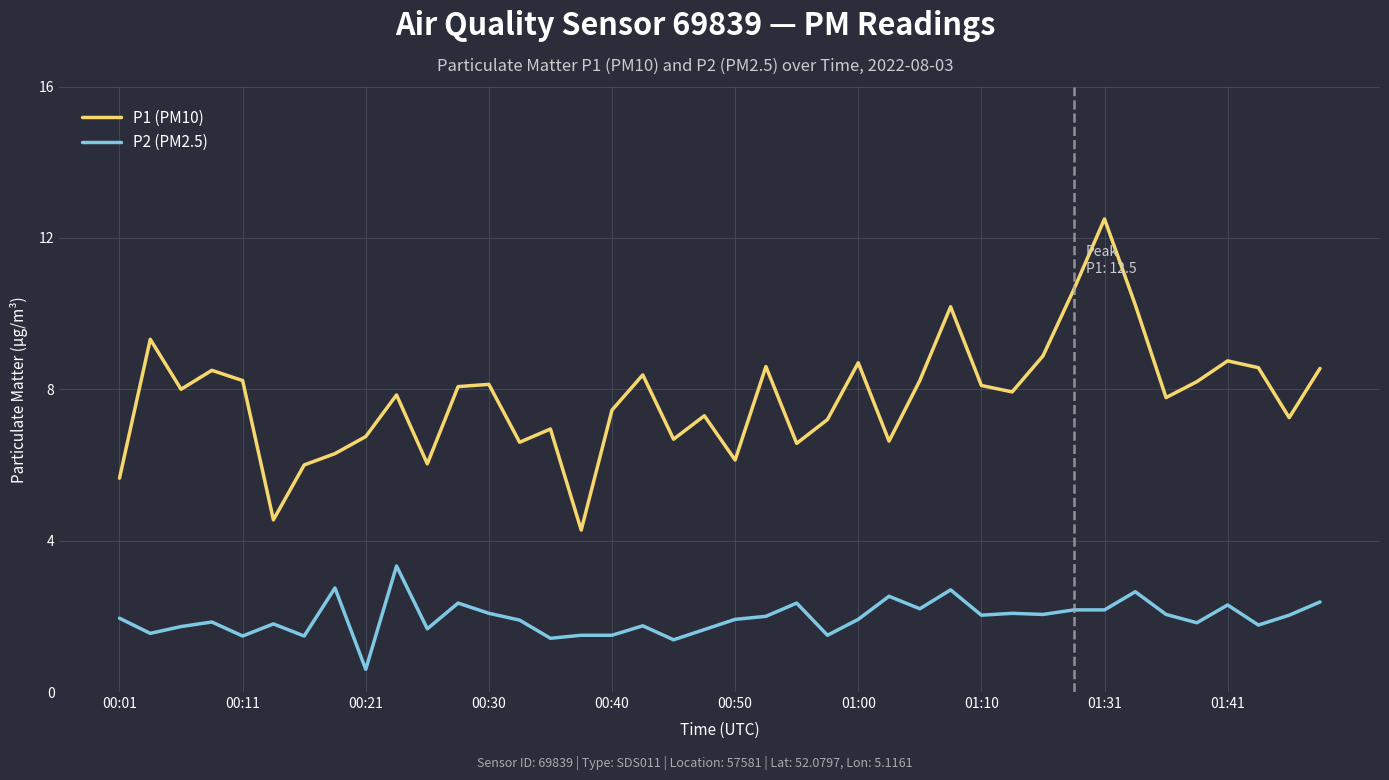

What is the minimum value for P1 (PM10)?

4.3